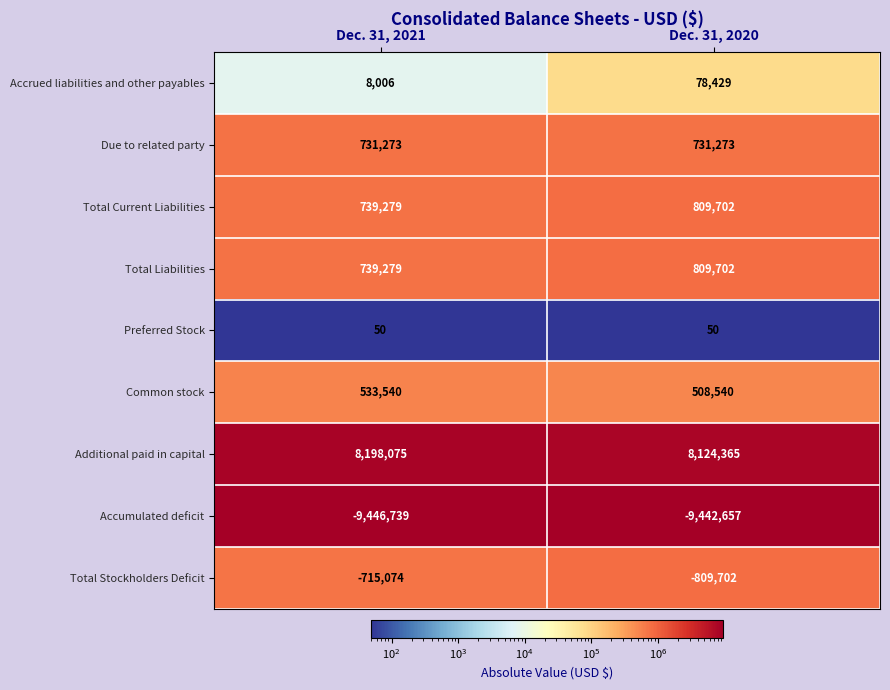

List the labels in order of Total Stockholders Deficit value, largest first.

Dec. 31, 2021, Dec. 31, 2020